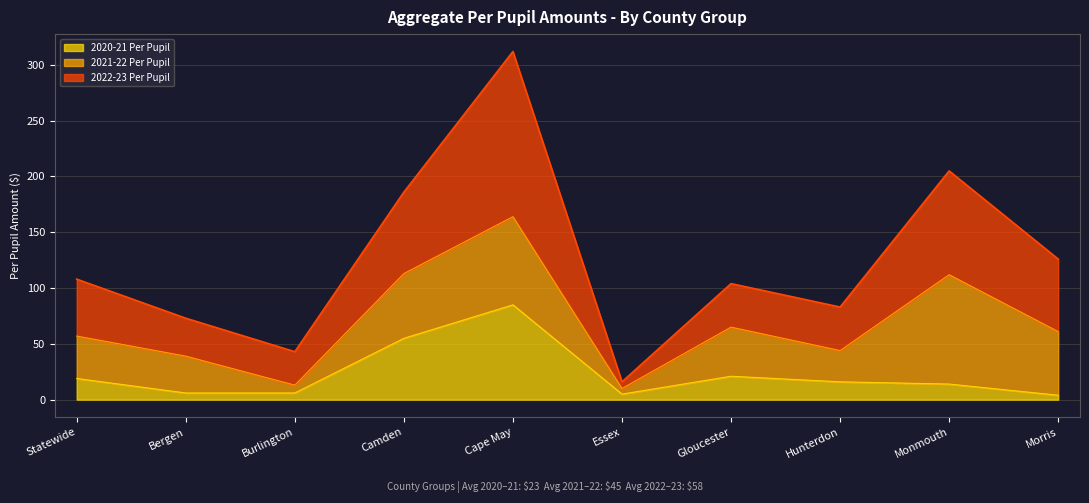

True or false: 2020-21 Per Pupil and 2022-23 Per Pupil intersect in this chart.

False